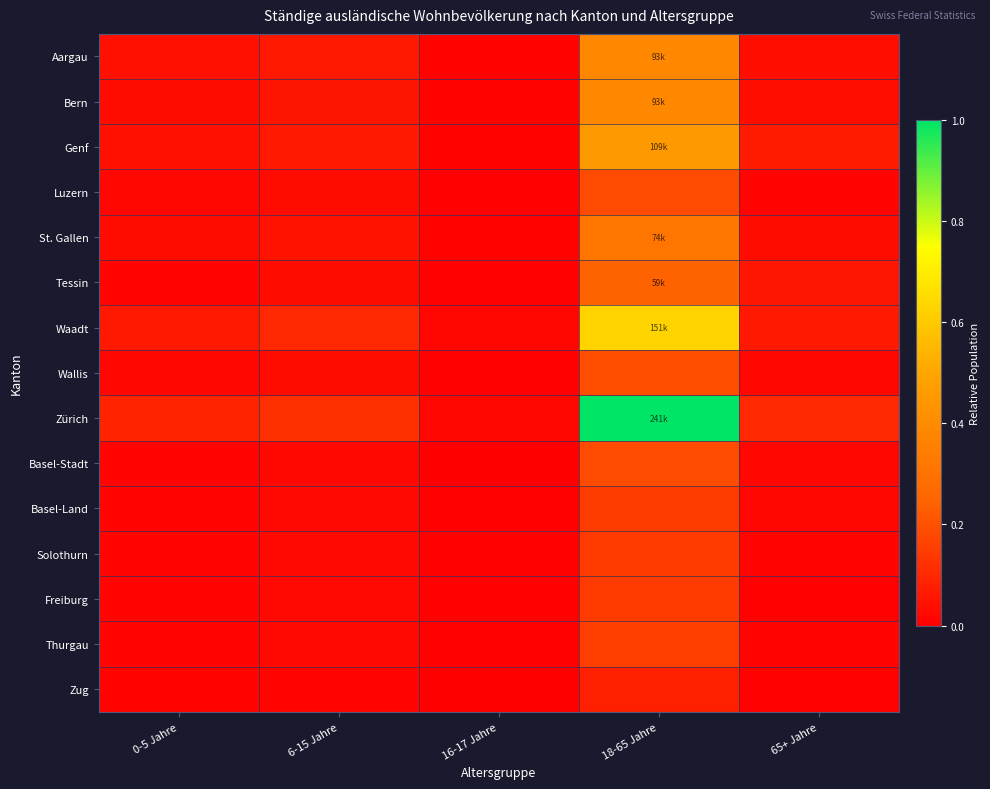

Which has a higher value, 6-15 Jahre or 65+ Jahre?

6-15 Jahre